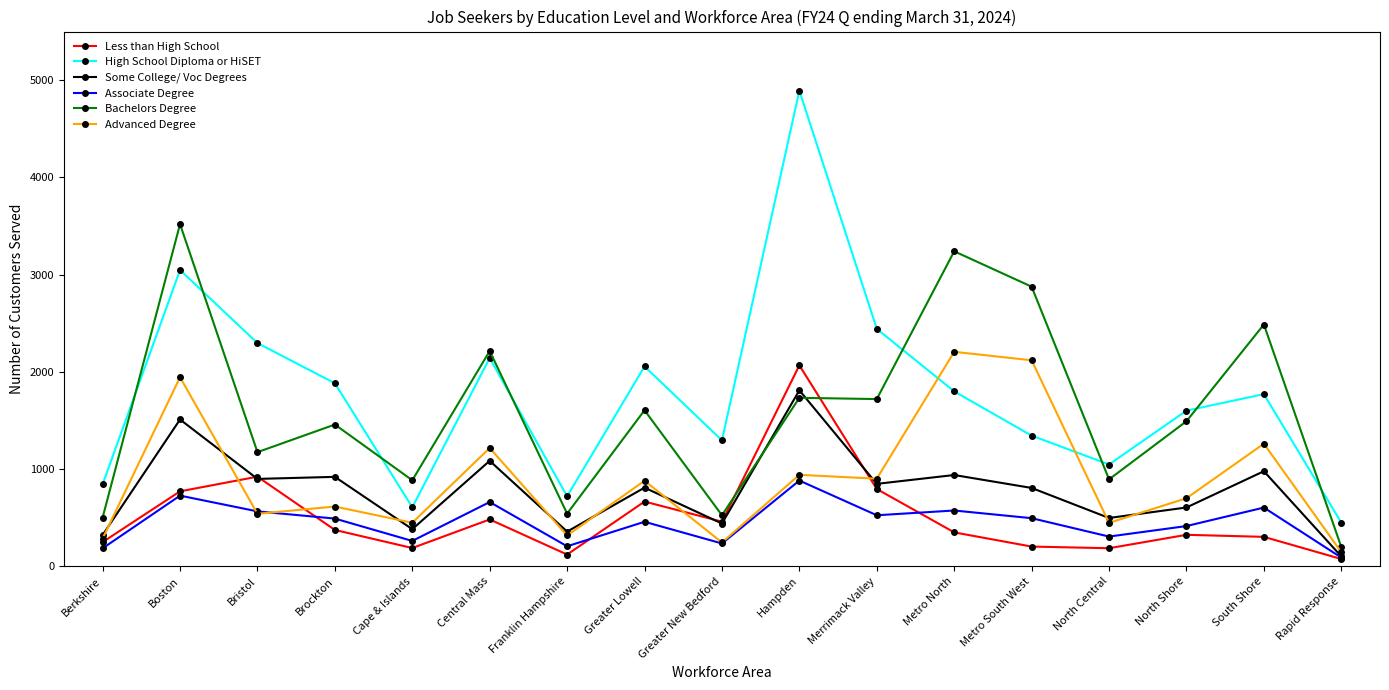

Rank the series at North Shore from highest to lowest value.

High School Diploma or HiSET, Bachelors Degree, Advanced Degree, Some College/ Voc Degrees, Associate Degree, Less than High School